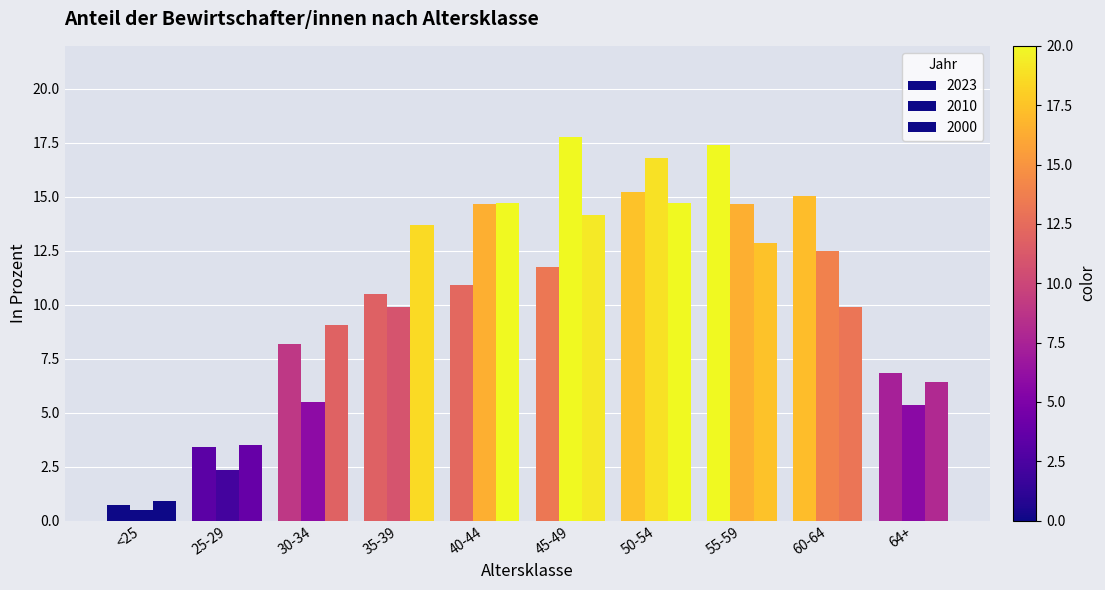

List the labels in order of 2010 value, largest first.

45-49, 50-54, 40-44, 55-59, 60-64, 35-39, 30-34, 64+, 25-29, <25